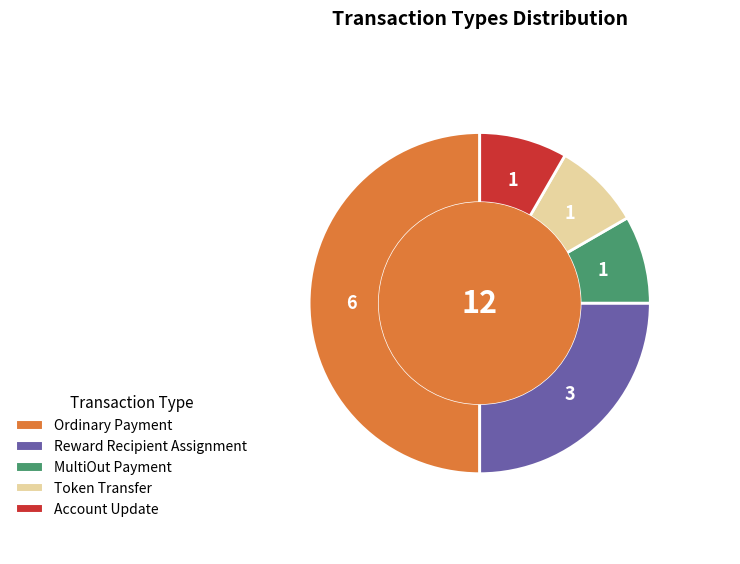

How many slices are in this pie chart?

5